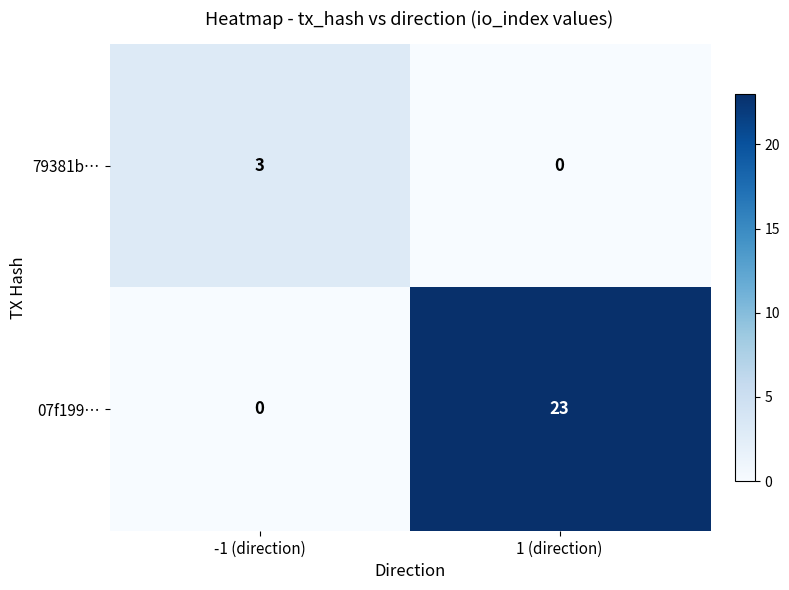

Reading right to left, list all the values displayed in this chart.

79381b…: 1 (direction)=0	-1 (direction)=3
07f199…: 1 (direction)=23	-1 (direction)=0